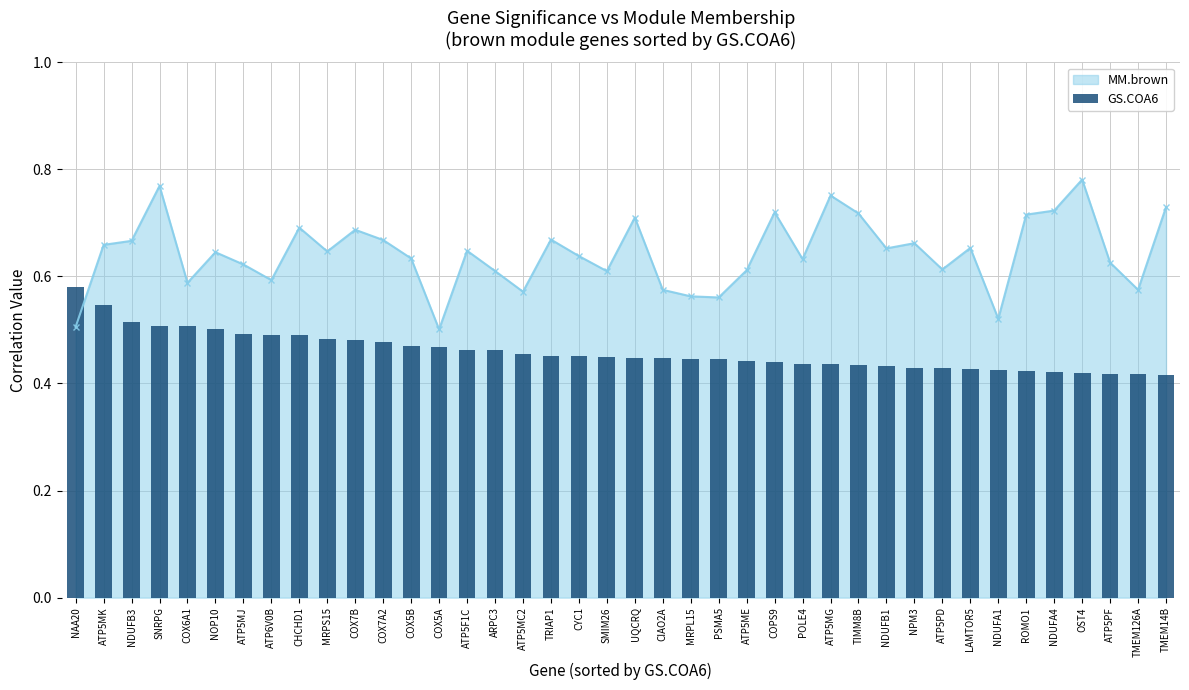

What is the value of the 2nd bar from the left?

0.5